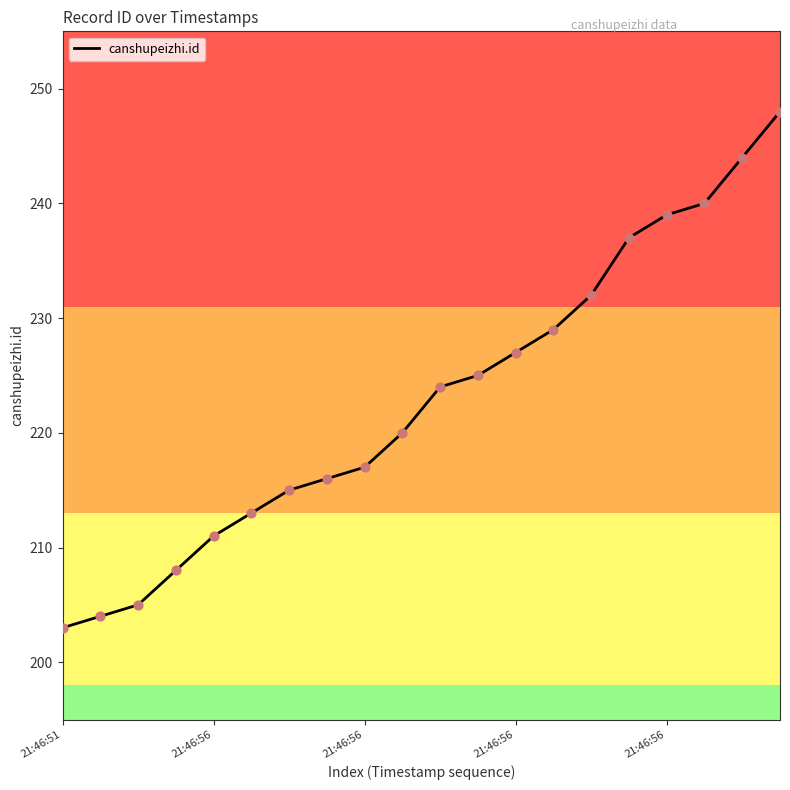

What is the greatest value displayed?

248